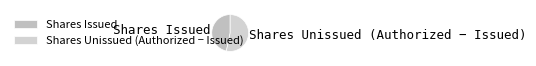

The Shares Unissued (Authorized − Issued) slice represents 64% of the pie. True or false?

False